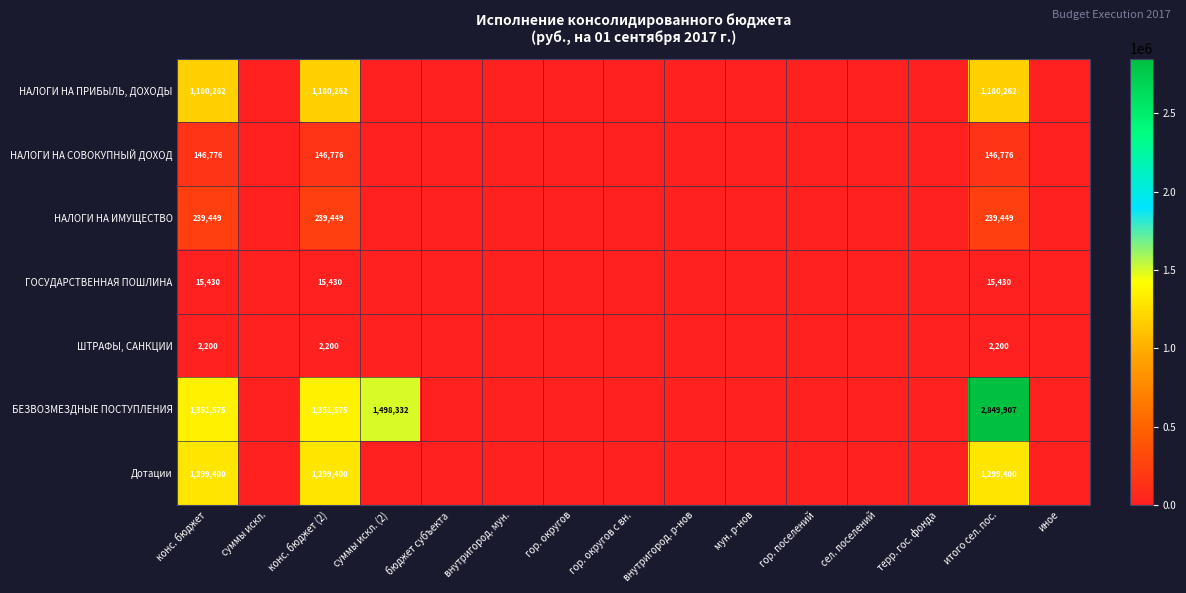

The value of НАЛОГИ НА СОВОКУПНЫЙ ДОХОД at конс. бюджет (2) is 33085. True or false?

False